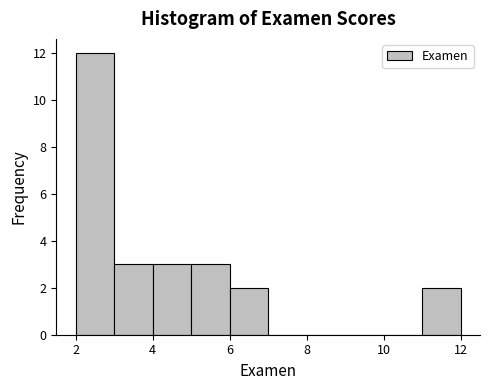

How tall is the bar that spans 6 to 7 on the x-axis? The values are not printed on the chart, so give them approximately, as read against the axis.

2